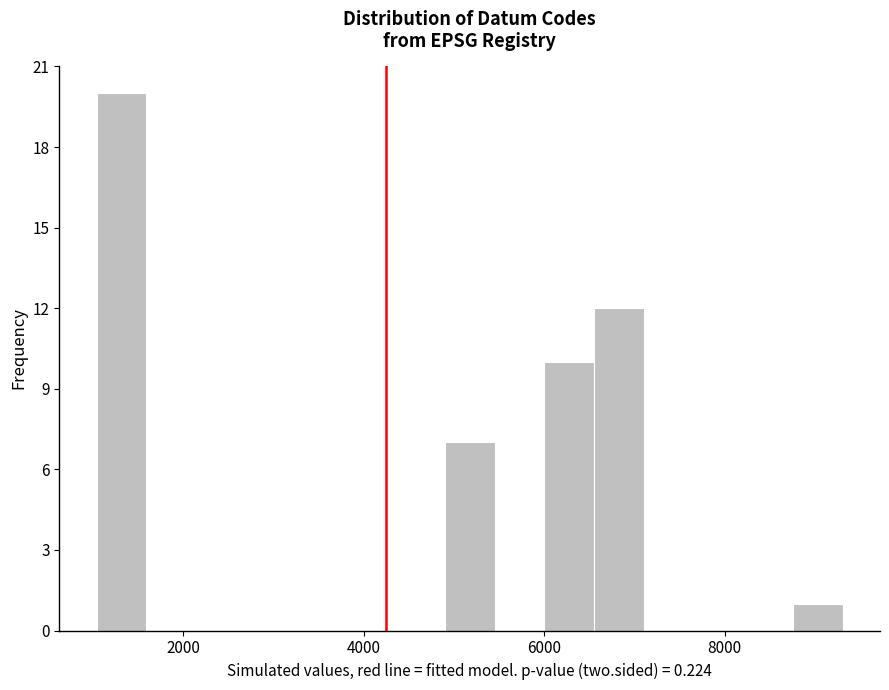

Read against the x-axis, roughly where is the centre of the tallest bar?

1400